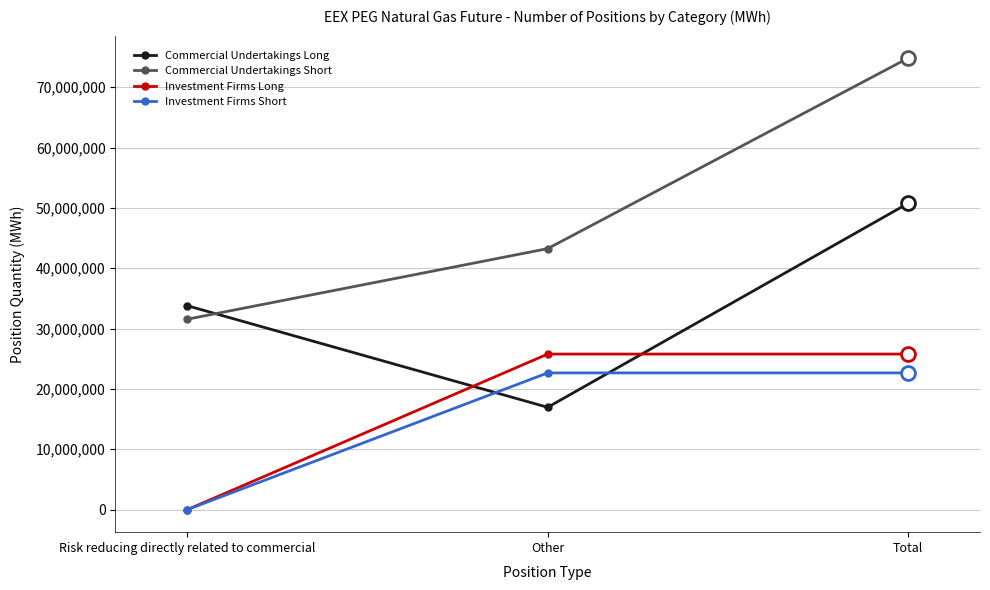

What is the label of the 3rd point from the left?

Total